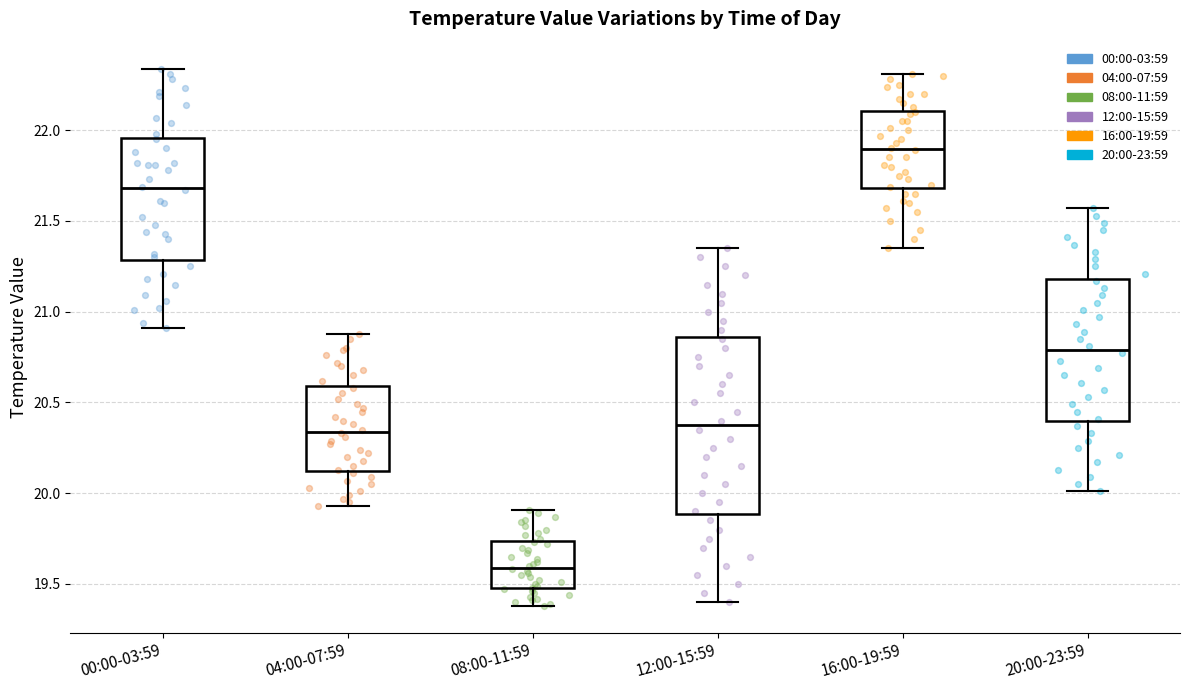

Which box has the lowest median line?

08:00-11:59